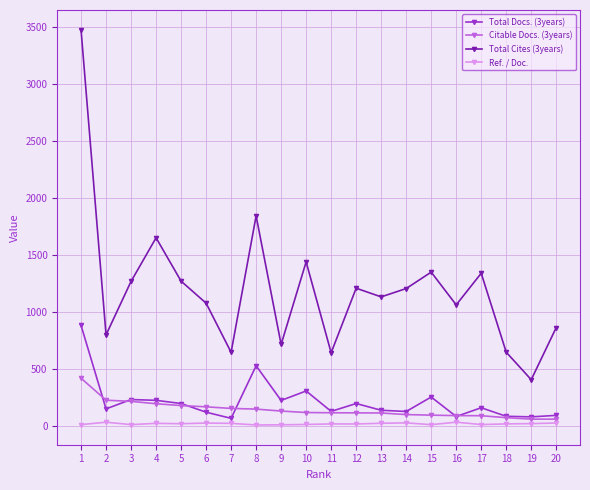

The value of Total Cites (3years) at 12 is 1210.0. True or false?

True